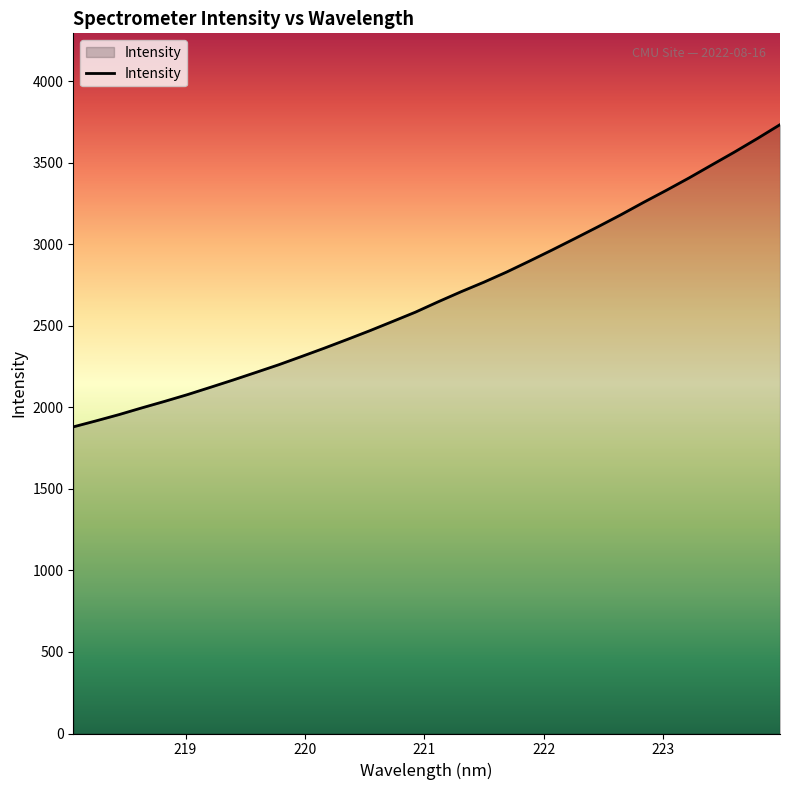

What is the maximum value shown in the chart?

3733.1